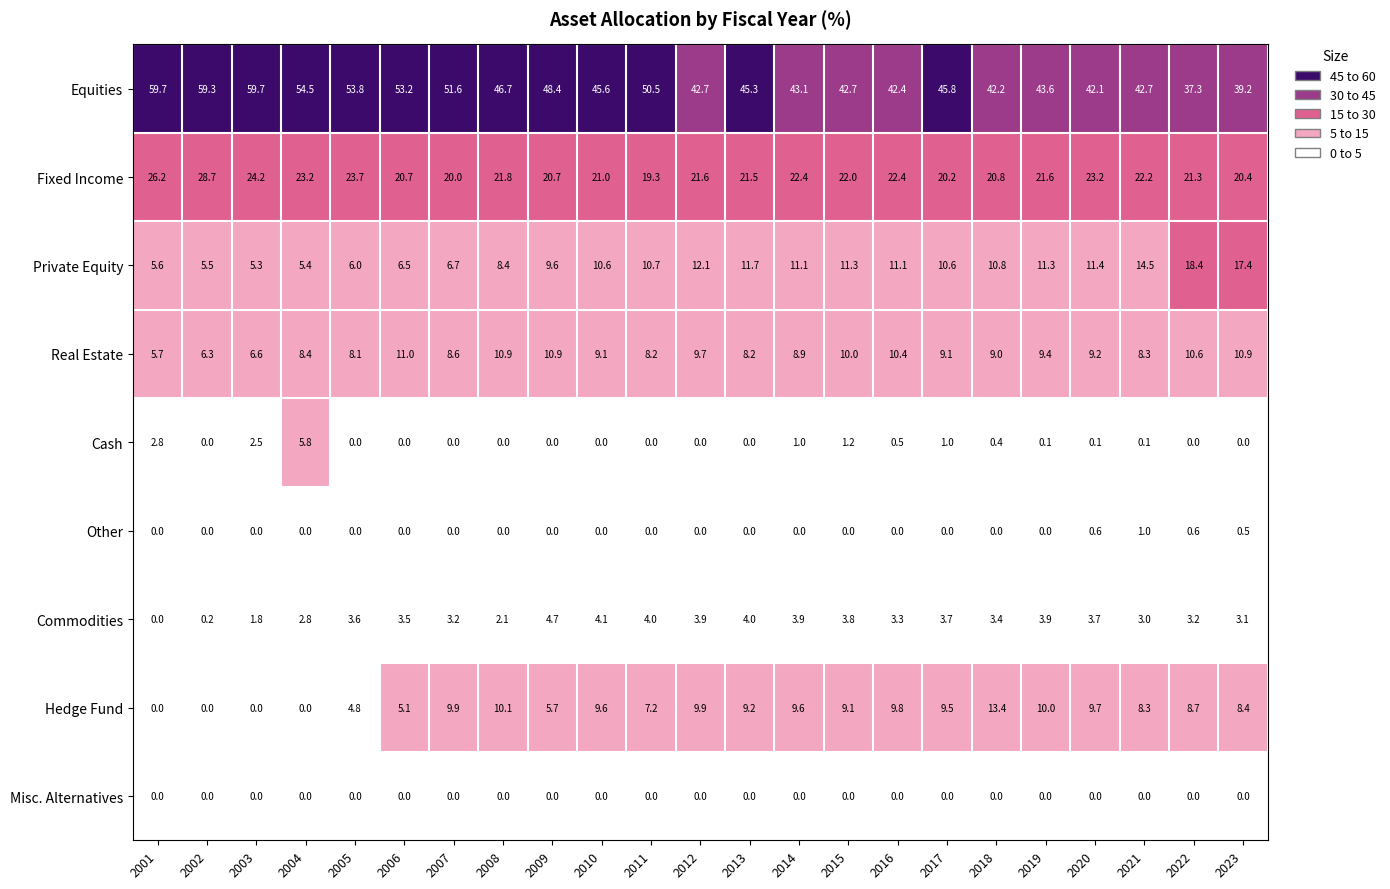

The value of Cash at 2019 is 0.1. True or false?

True